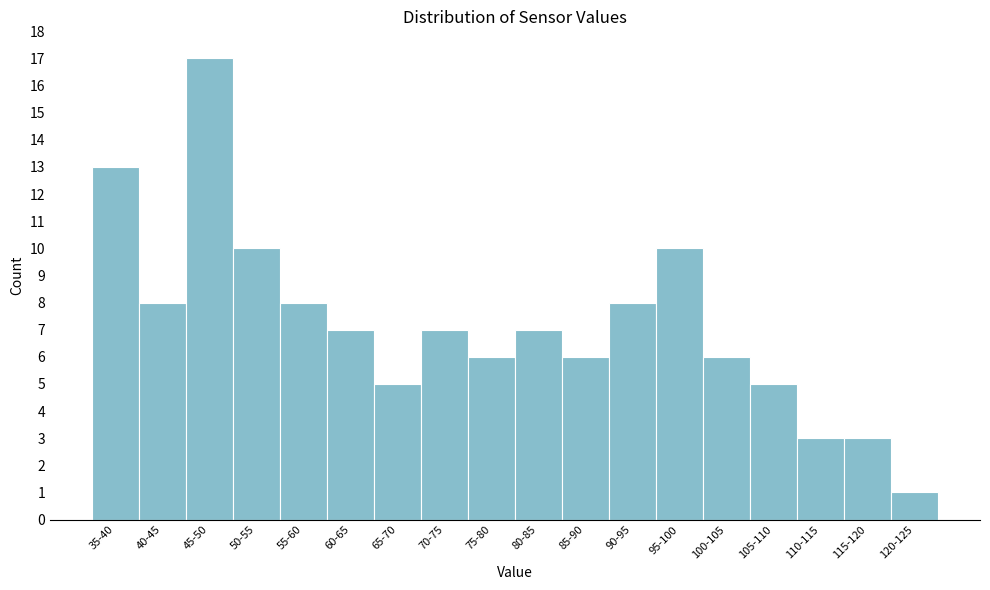

Reading right to left, list all the values displayed in this chart.

120-125=1	115-120=3	110-115=3	105-110=5	100-105=6	95-100=10	90-95=8	85-90=6	80-85=7	75-80=6	70-75=7	65-70=5	60-65=7	55-60=8	50-55=10	45-50=17	40-45=8	35-40=13